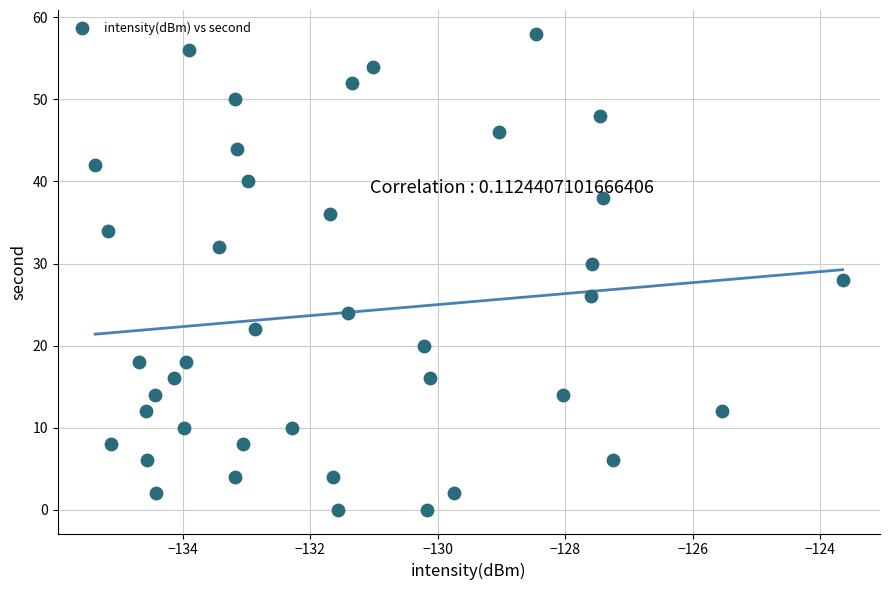

What is the range of Y values (max minus min)?

58